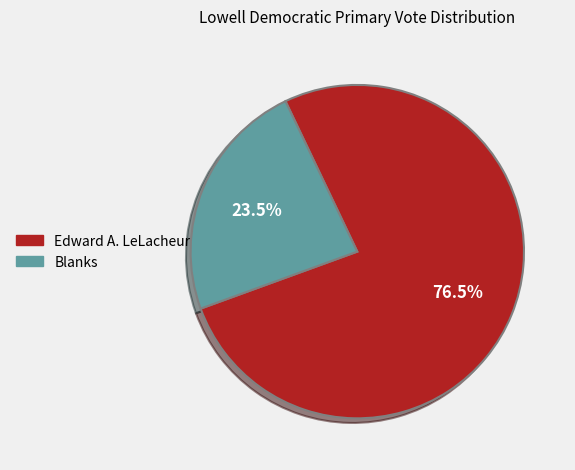

Which slice is the smallest?

Blanks